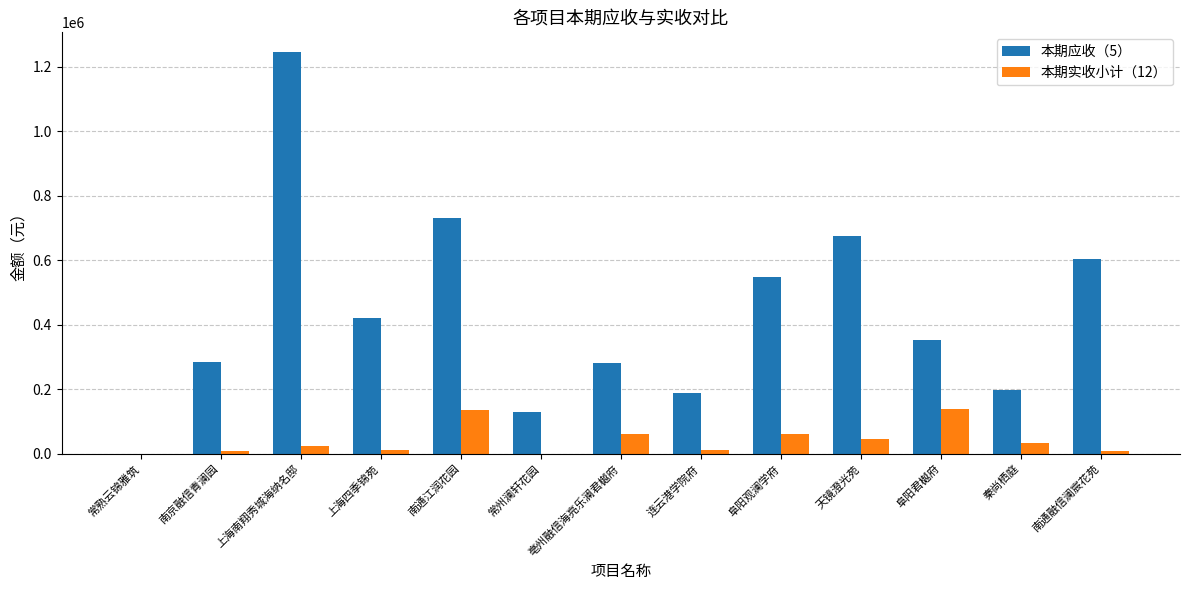

What is the total value across all series at 阜阳观澜学府?

609648.3